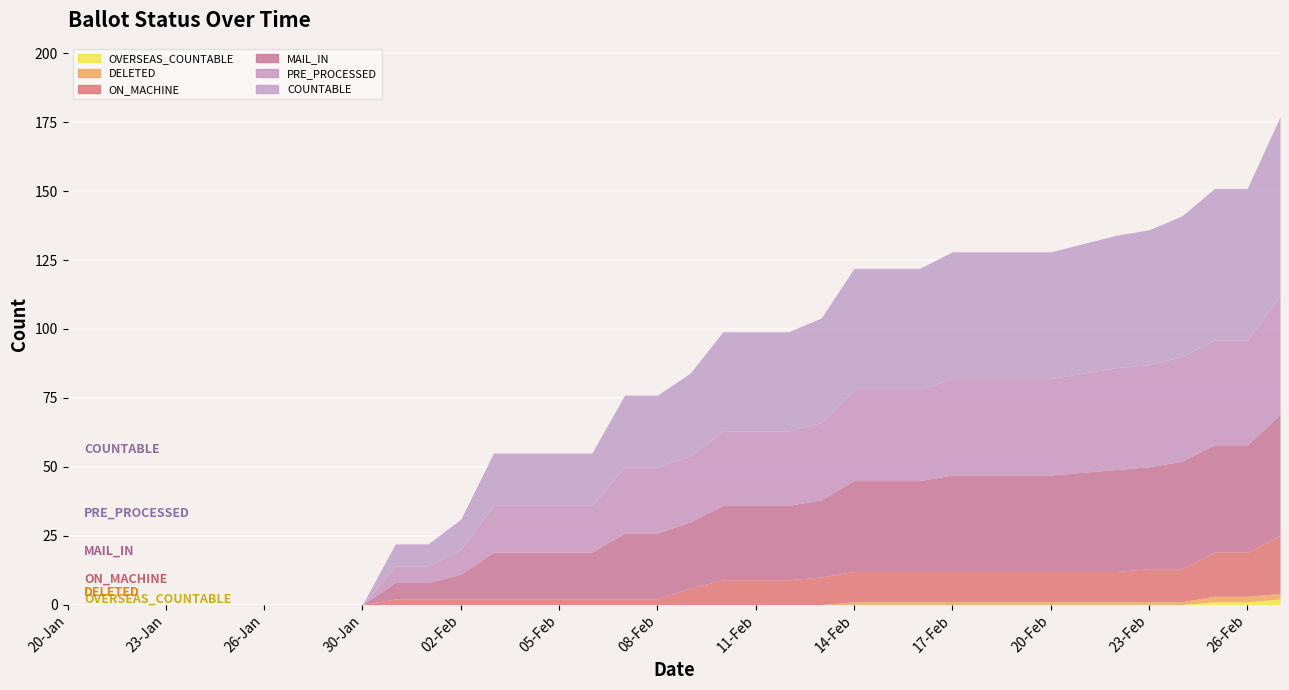

What is the spread (max minus min) of values at 09-Feb?

30